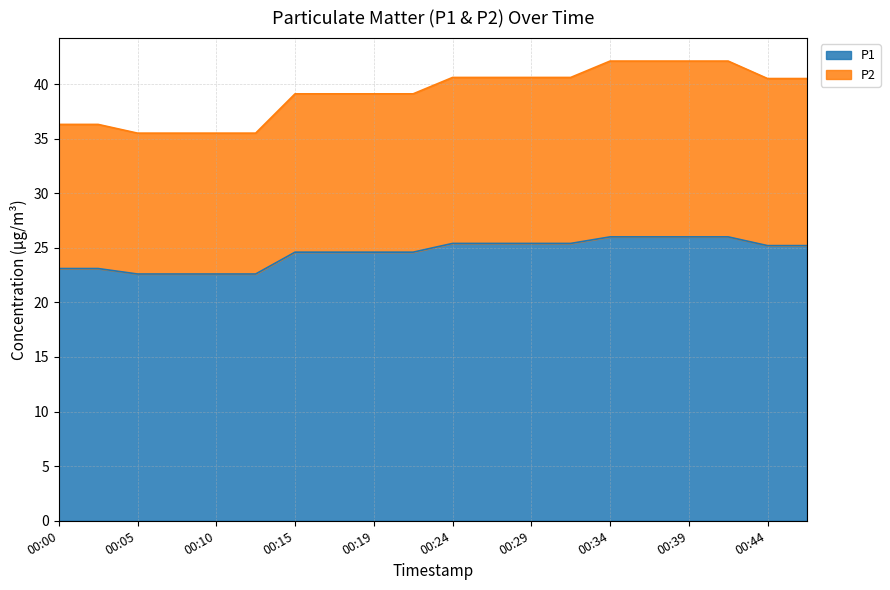

How many values in the P1 series exceed 25?

10